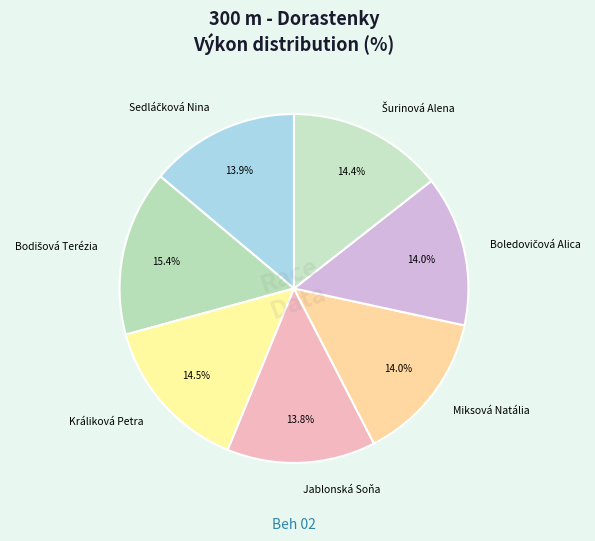

Count the number of slices in the pie.

7